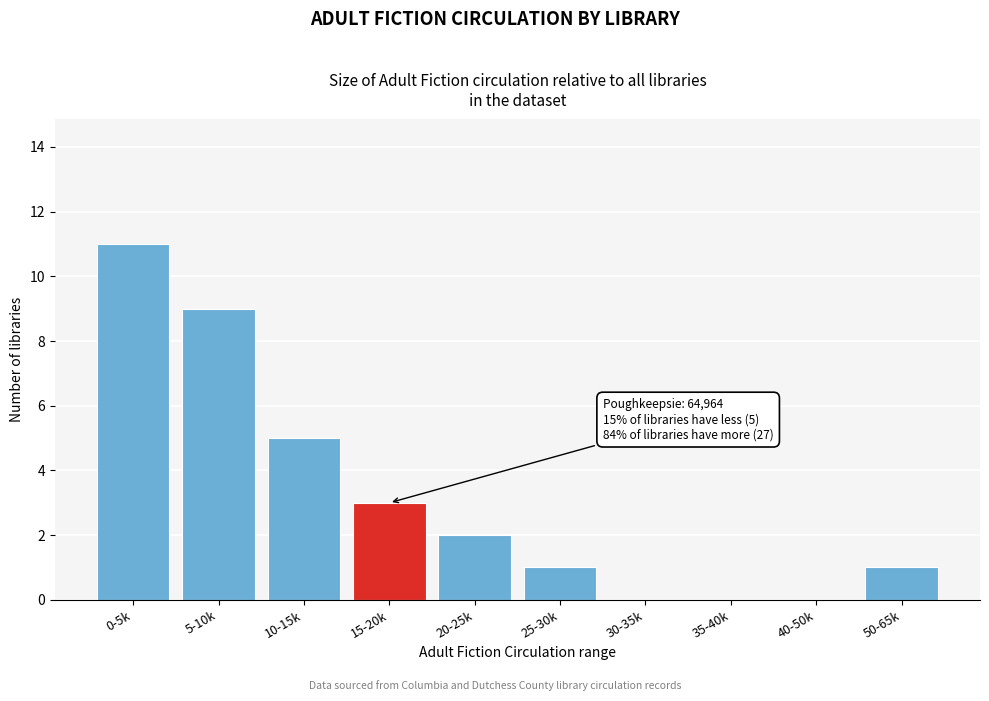

Reading left to right, transcribe all the data shown in this chart.

0-5k=11	5-10k=9	10-15k=5	15-20k=3	20-25k=2	25-30k=1	30-35k=0	35-40k=0	40-50k=0	50-65k=1